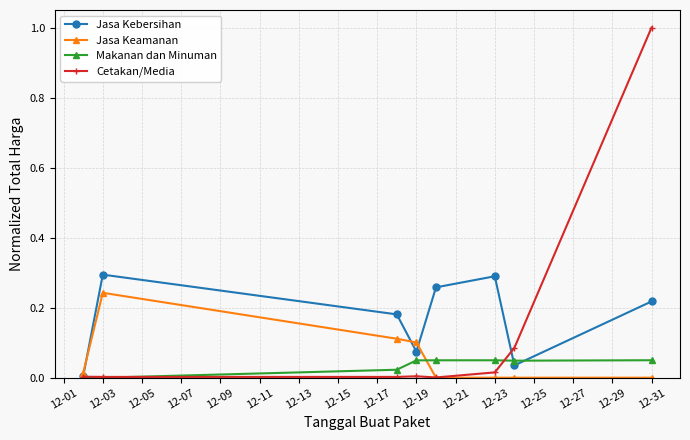

How many interior local valleys does the Jasa Kebersihan series have?

2